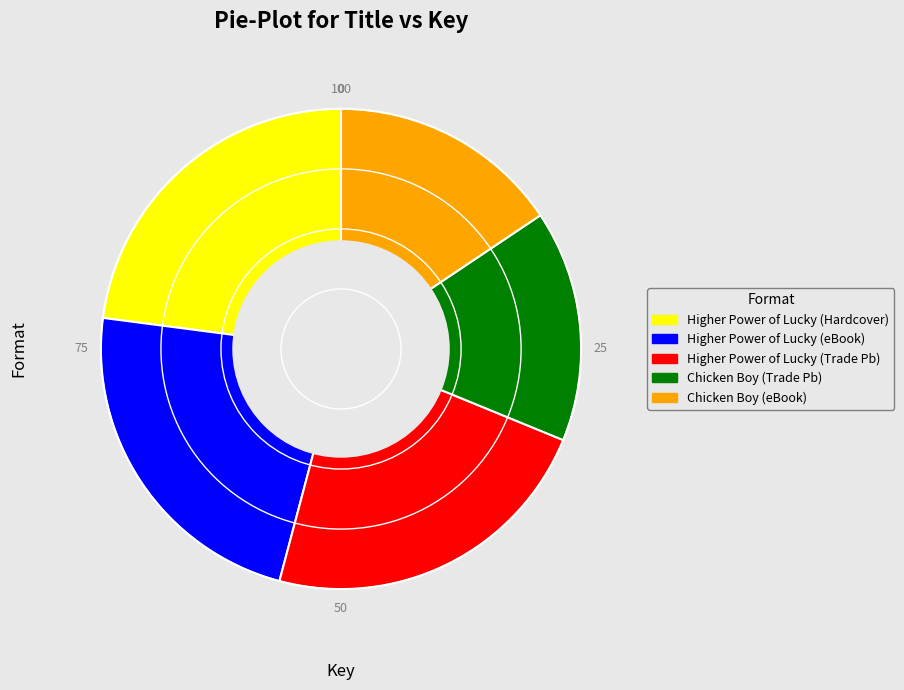

True or false: Higher Power of Lucky (eBook) accounts for 32% of the total.

False